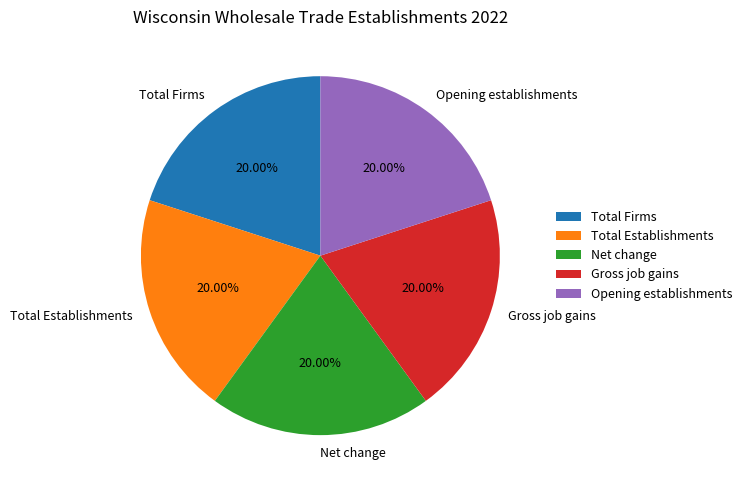

Does Total Firms represent more than half of the total?

No